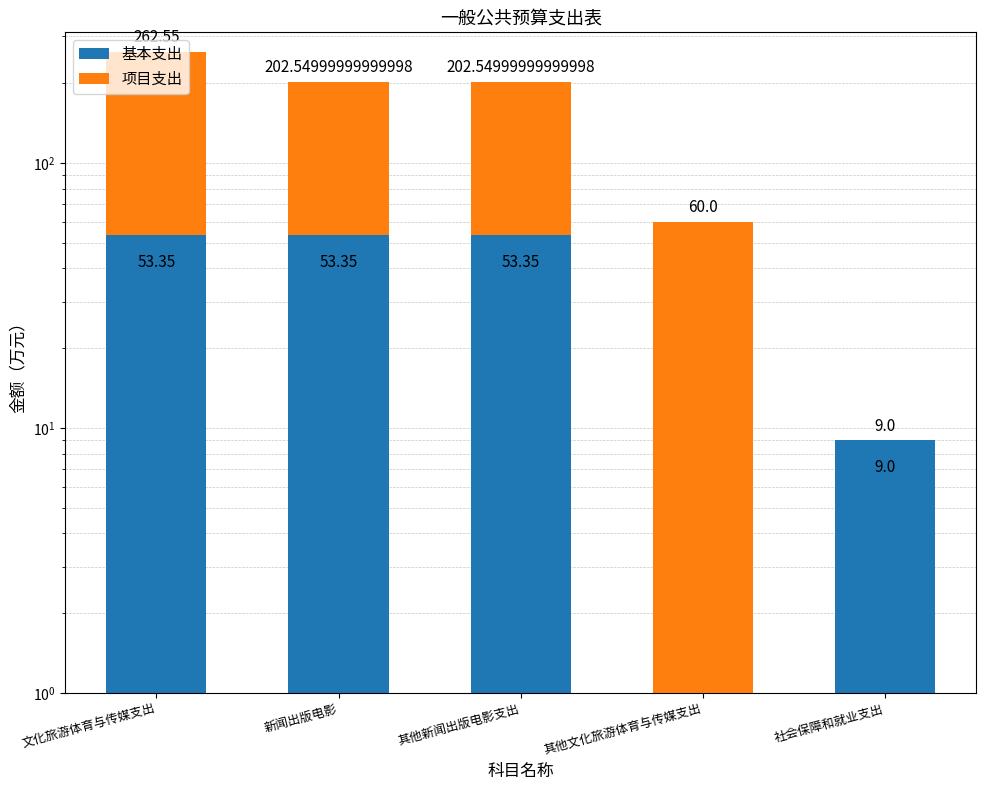

How many values in 基本支出 are above zero?

4